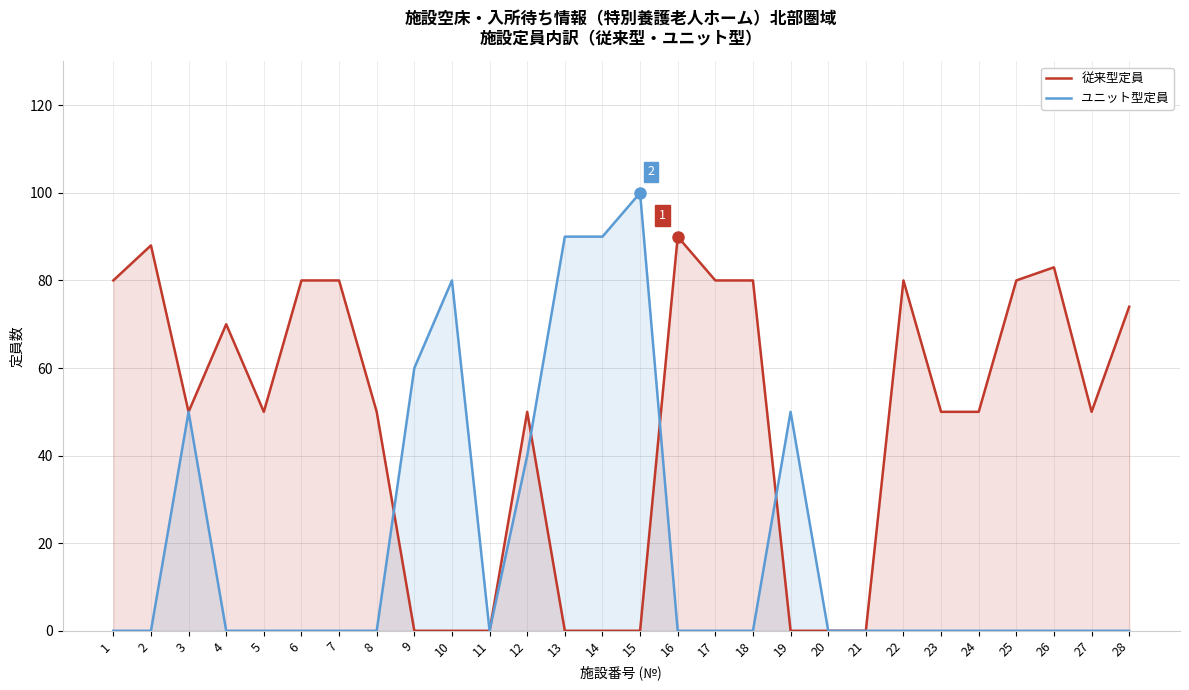

What is the value of the 従来型定員 point at the 18th from the left?

80